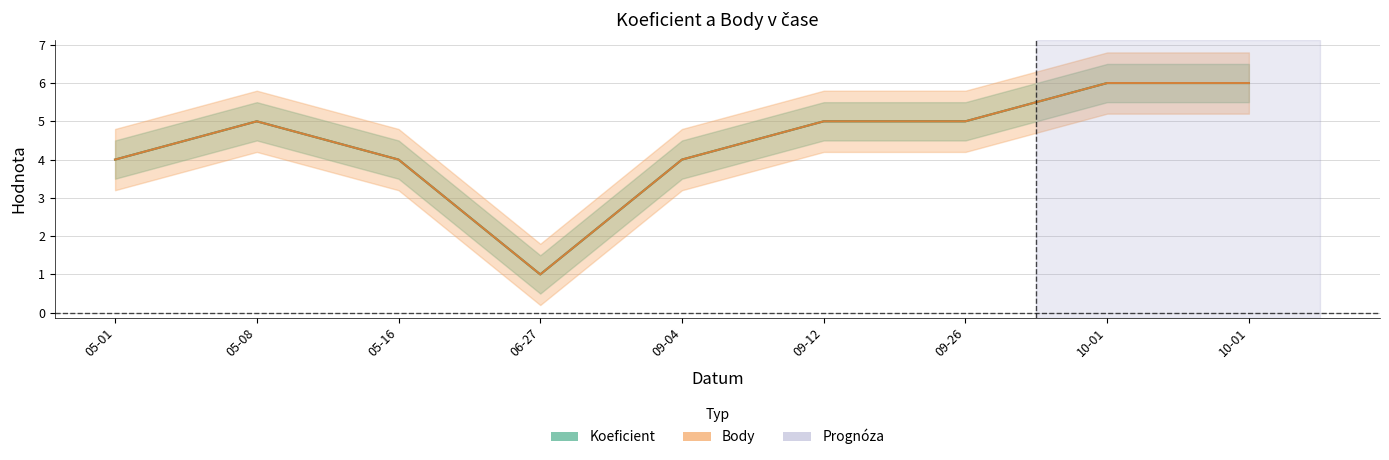

True or false: Koeficient and Body cross at least once.

False